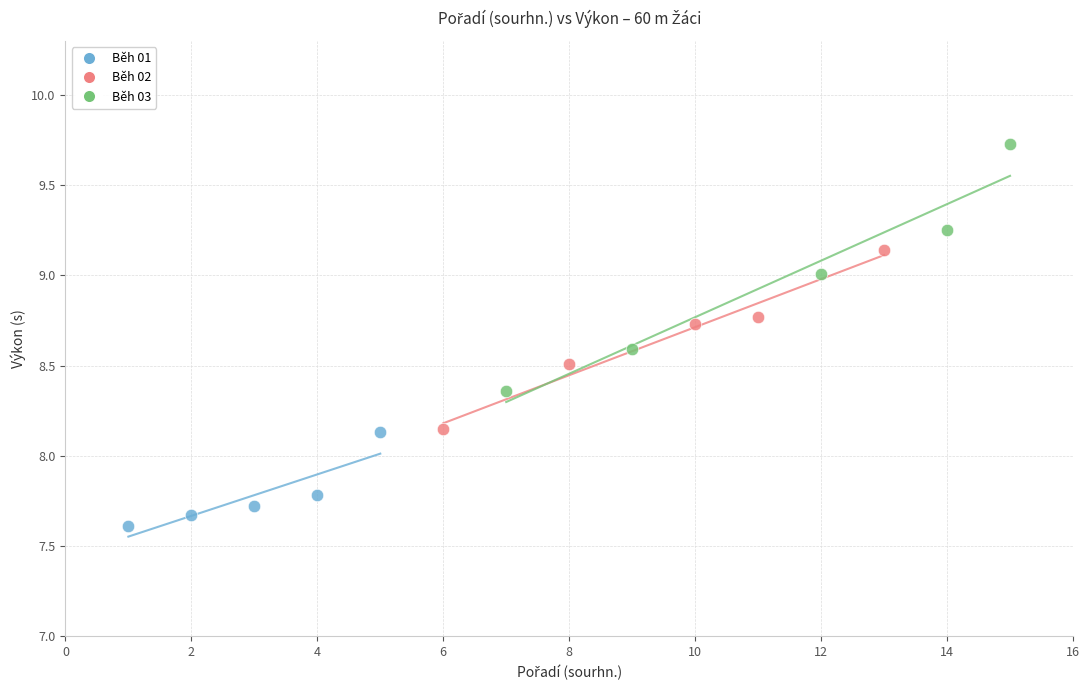

Which series contains the lowest Y value?

Běh 01